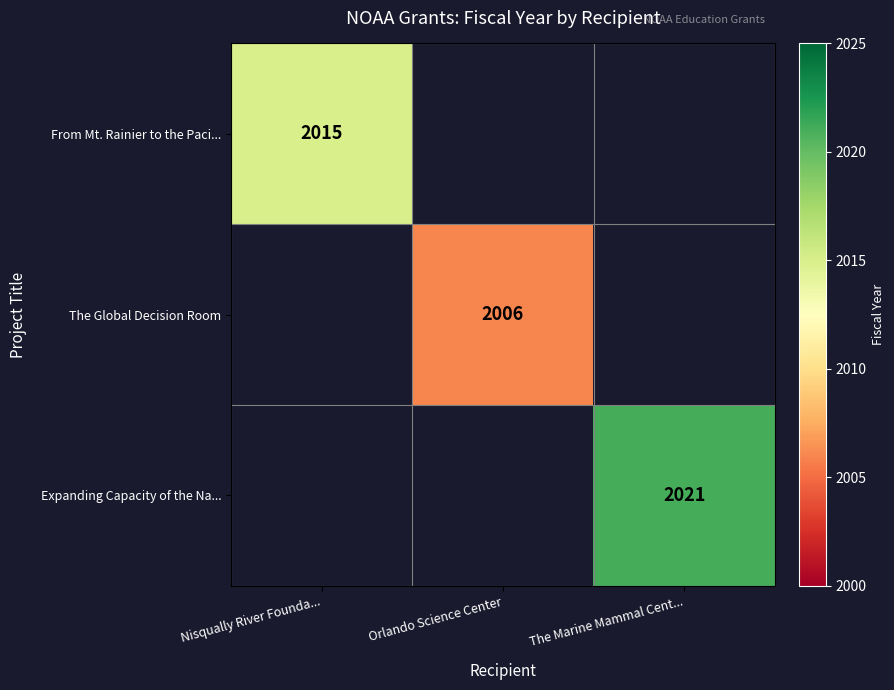

The From Mt. Rainier to the Paci... series shows 2015 at Nisqually River Founda.... True or false?

True